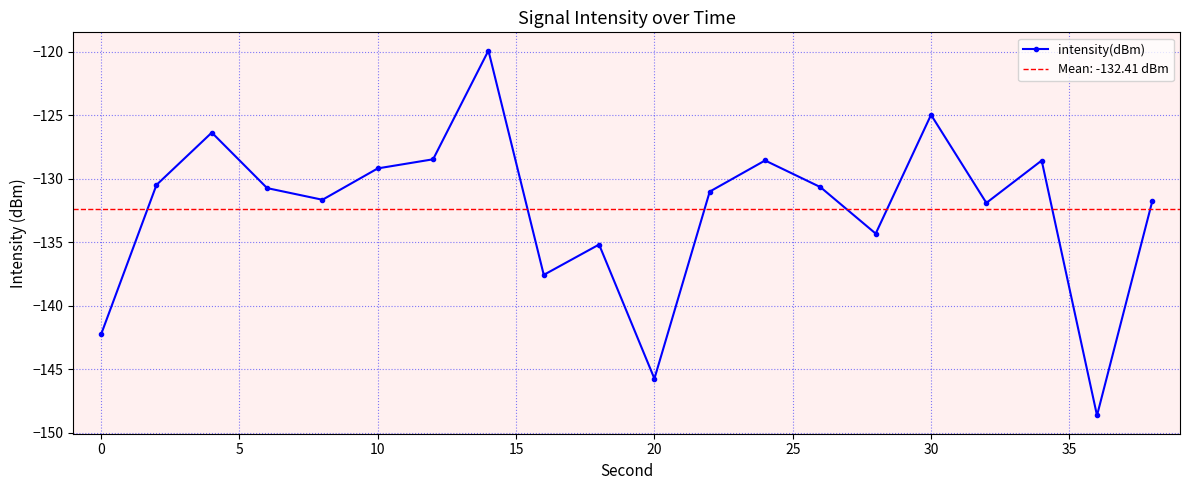

Does the chart have visible grid lines?

Yes